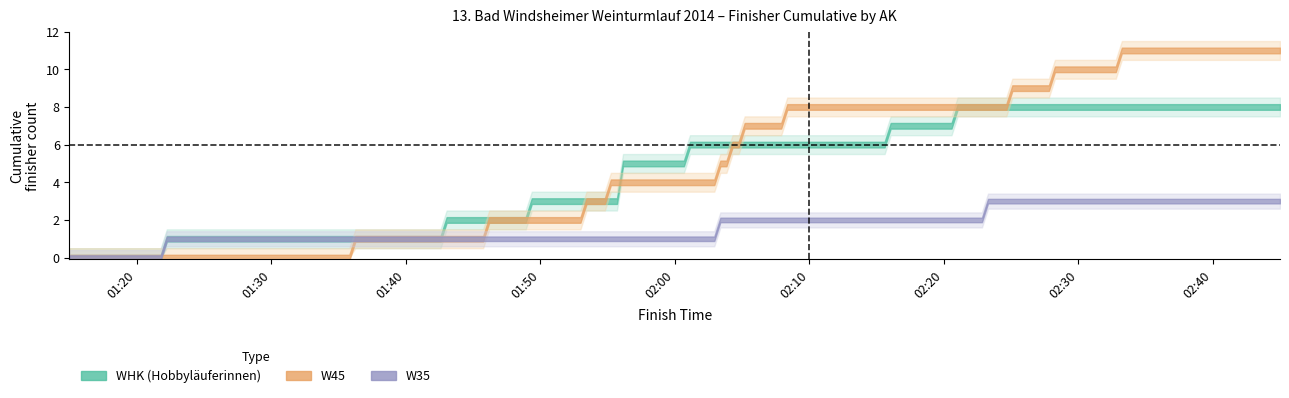

What is the label of the 2nd point from the left?

01:30